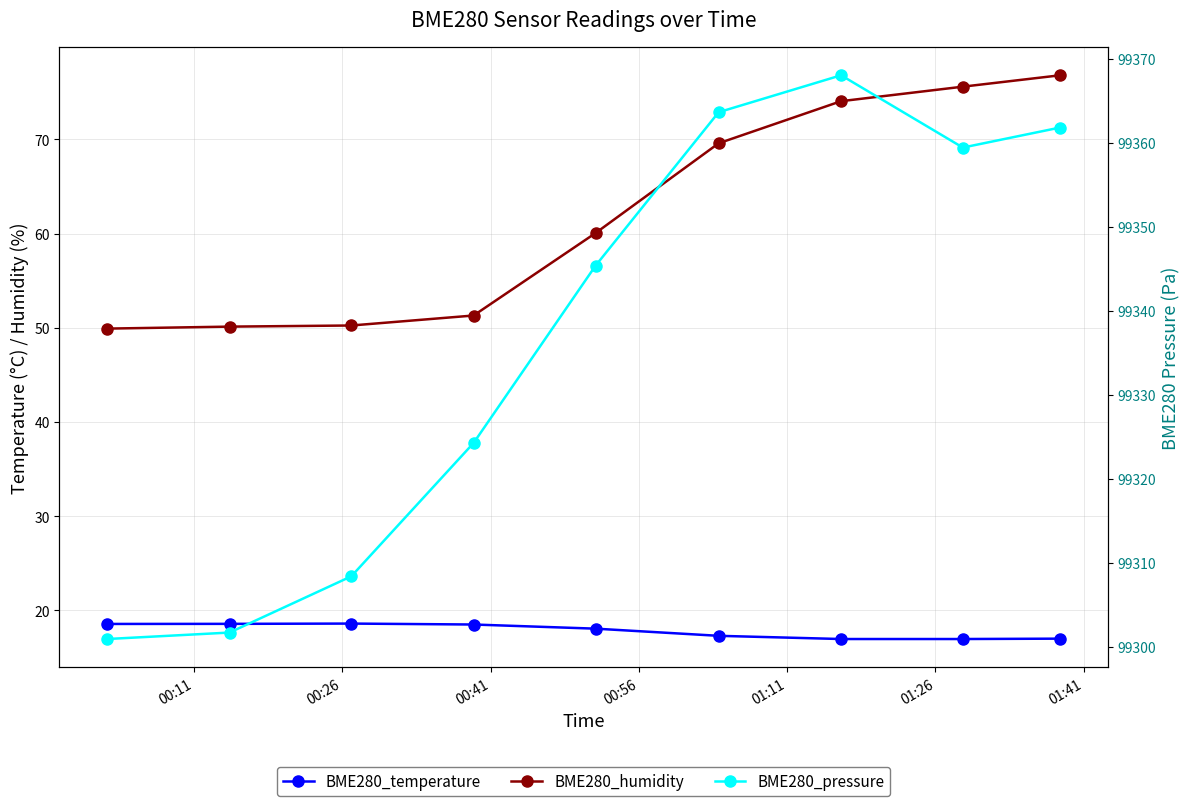

True or false: BME280_humidity has a value of 65.8 at 00:11.

False